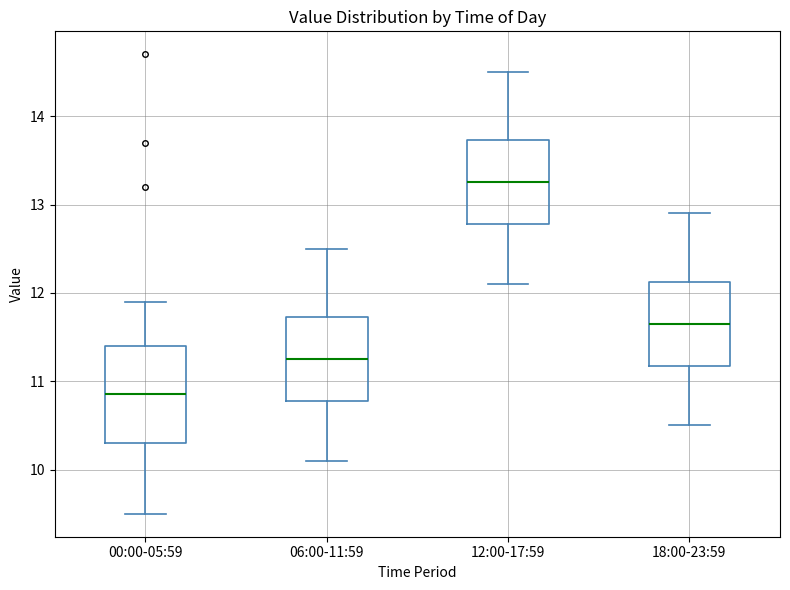

Comparing the boxes themselves (not the whiskers), which one is the tallest?

00:00-05:59